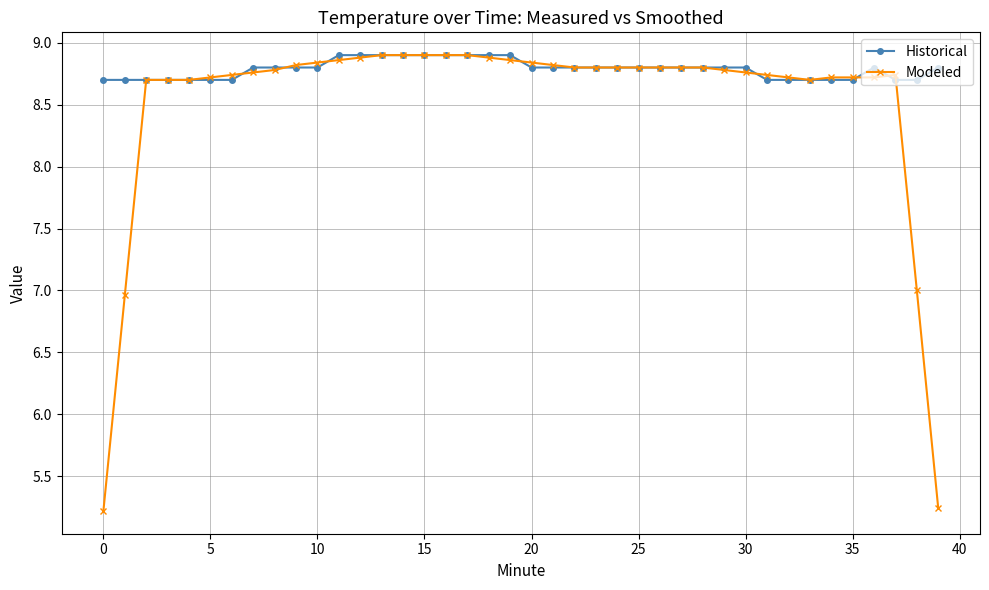

At how many categories does at least one series exceed 6?

40